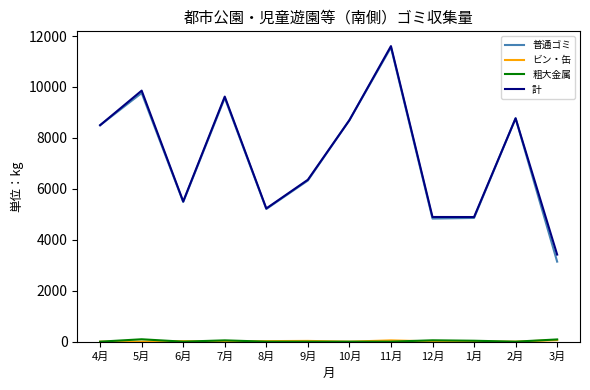

Count the number of data series in this chart.

4